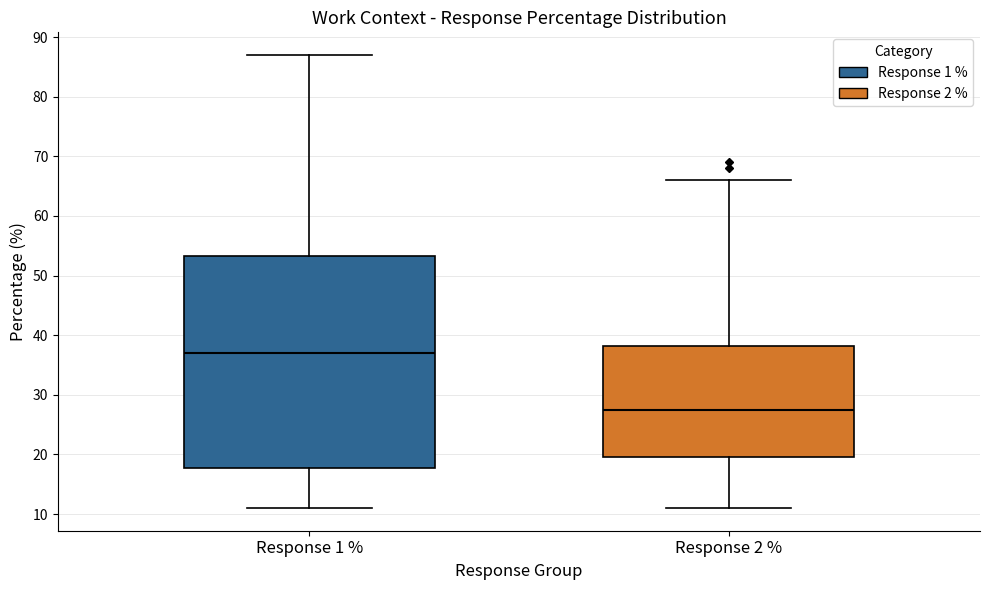

Which box's median line is the lowest?

Response 2 %